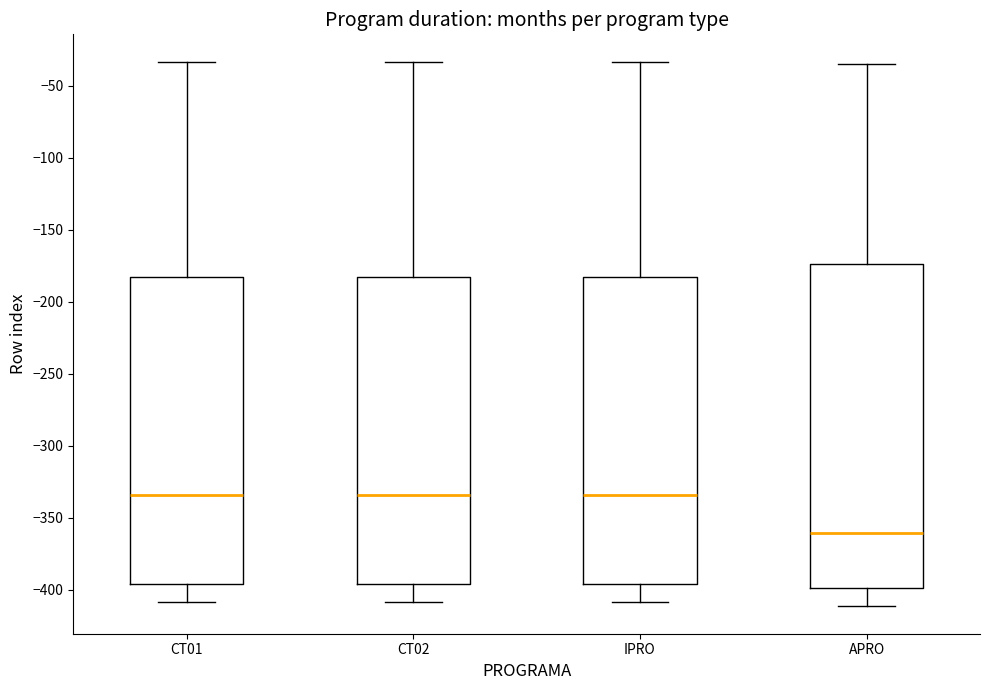

Reading left to right, transcribe this box plot: for each box, give where its median line is, the range the box spans, and where its two whiskers end, as read against the y-axis. The values are not printed on the chart, so give them approximately, as read against the axis.

CT01: median -335, box -395 to -185, whiskers -410 to -35
CT02: median -335, box -395 to -185, whiskers -410 to -35
IPRO: median -335, box -395 to -185, whiskers -410 to -35
APRO: median -360, box -400 to -175, whiskers -410 to -35